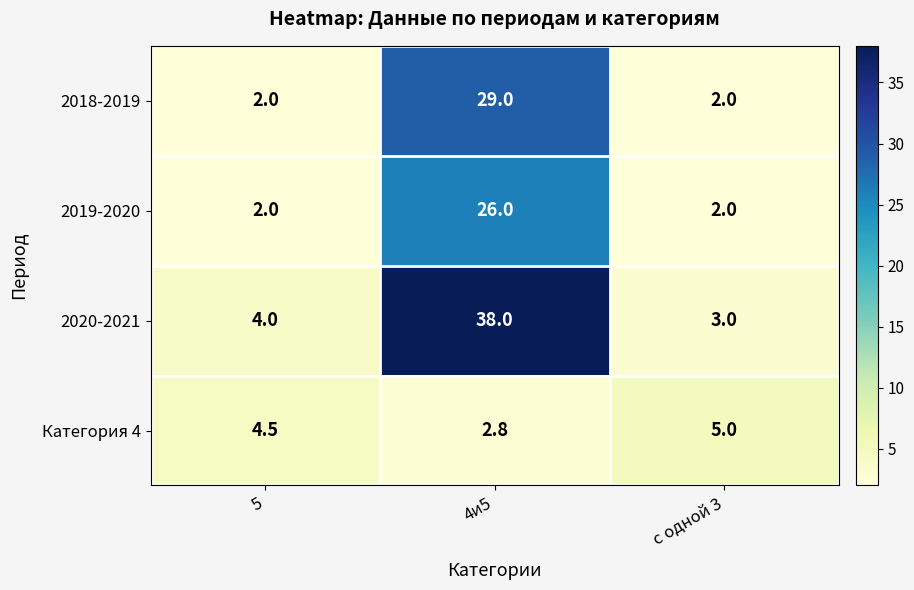

Reading right to left, extract all data points from this chart.

2018-2019: 2.0	29.0	2.0
2019-2020: 2.0	26.0	2.0
2020-2021: 3.0	38.0	4.0
Категория 4: 5.0	2.8	4.5